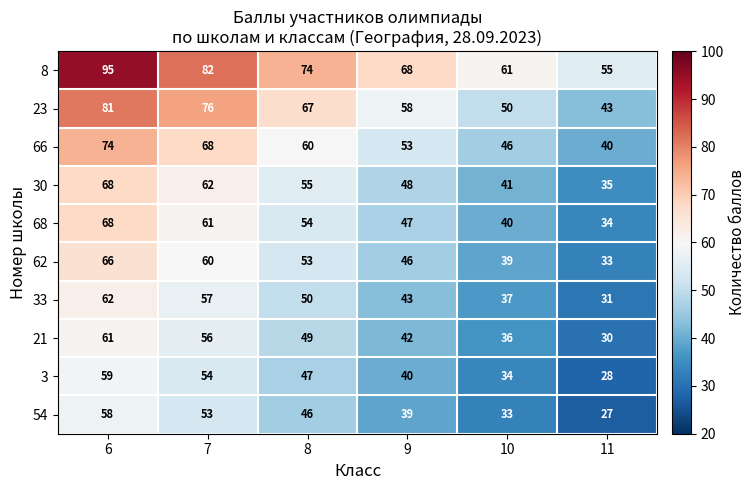

What is the difference between the second highest and second lowest values in the 30 series?

21